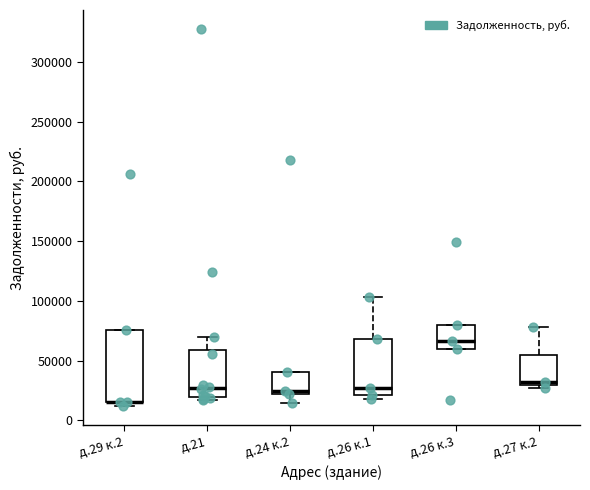

Reading left to right, transcribe this box plot: for each box, give where its median line is, the range the box spans, and where its two whiskers end, as read against the y-axis. The values are not printed on the chart, so give them approximately, as read against the axis.

д.29 к.2: median 15000 (drawn on the box's lower edge), box 15000 to 75000, whiskers 10000 to 75000
д.21: median 25000, box 20000 to 60000, whiskers 15000 to 70000
д.24 к.2: median 25000, box 20000 to 40000, whiskers 15000 to 40000
д.26 к.1: median 25000, box 20000 to 70000, whiskers 20000 (just below the box's lower edge) to 105000
д.26 к.3: median 65000, box 60000 to 80000, whiskers 60000 to 80000
д.27 к.2: median 30000 (just above the box's lower edge), box 30000 to 55000, whiskers 25000 to 80000